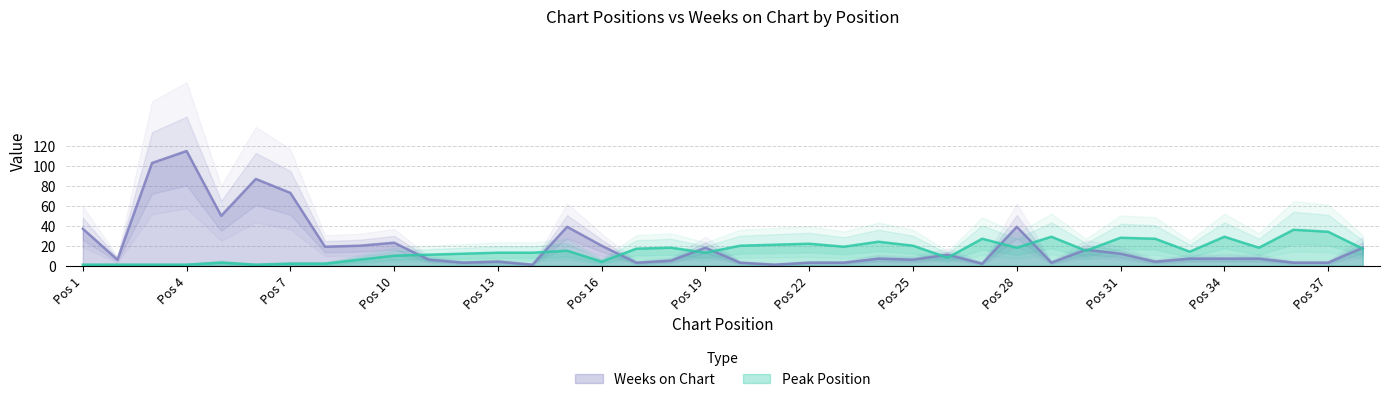

What are all the series names shown in the legend?

Peak Position, Weeks on Chart